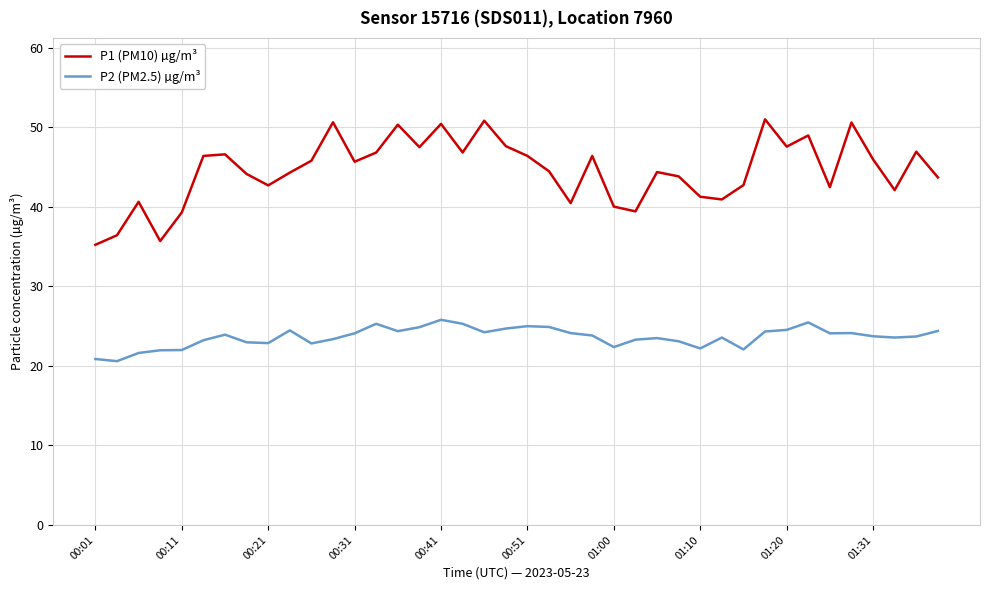

True or false: P2 (PM2.5) µg/m³ and P1 (PM10) µg/m³ intersect in this chart.

False